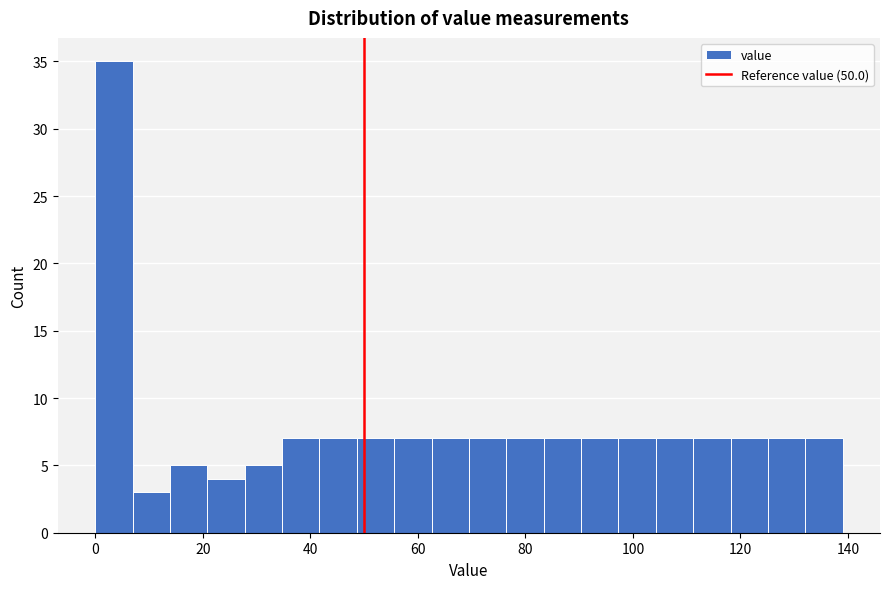

Read against the x-axis, roughly where is the centre of the tallest bar?

4